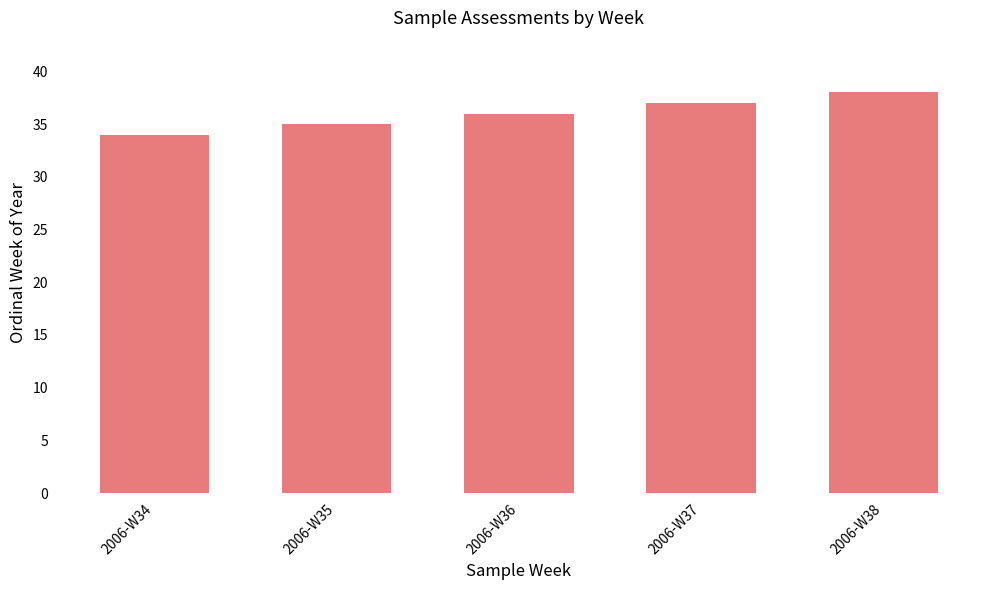

What is the change in value from 2006-W37 to 2006-W38?

+1